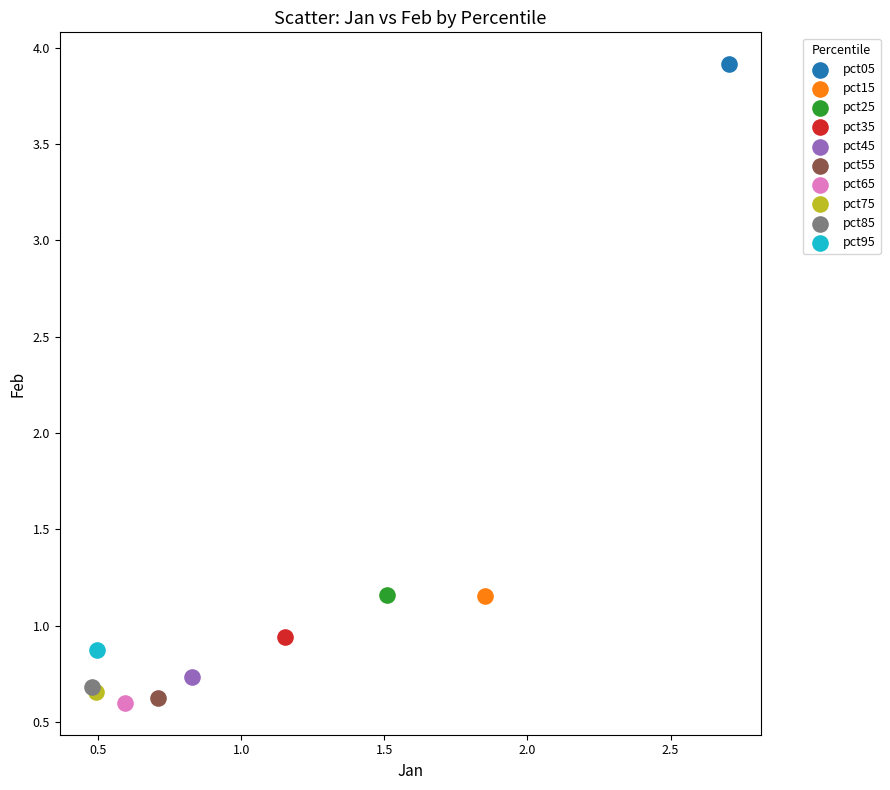

What are all the series names shown in the legend?

pct05, pct15, pct25, pct35, pct45, pct55, pct65, pct75, pct85, pct95